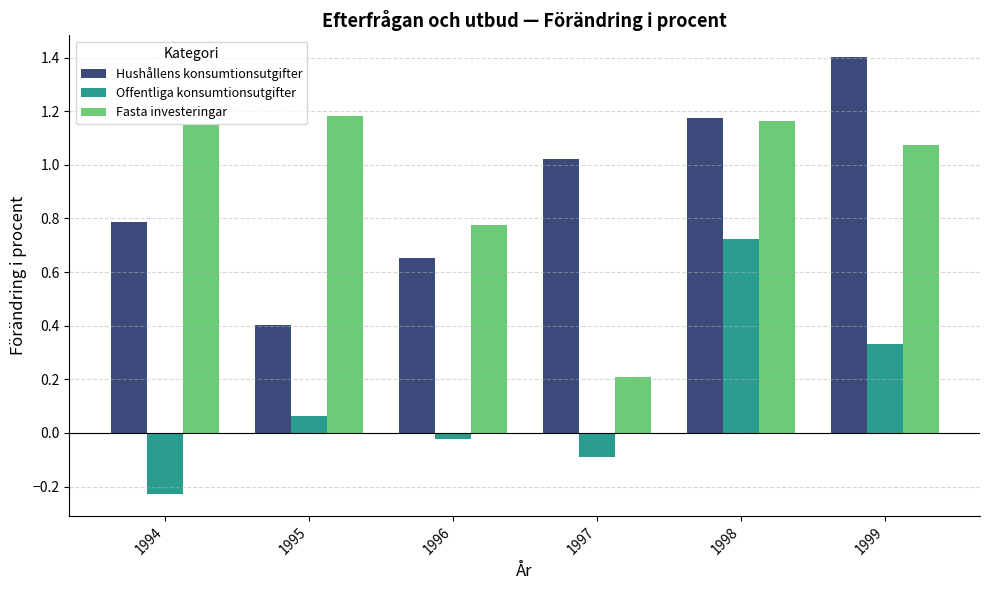

What is the difference between the Hushållens konsumtionsutgifter values at 1998 and 1999?

0.2